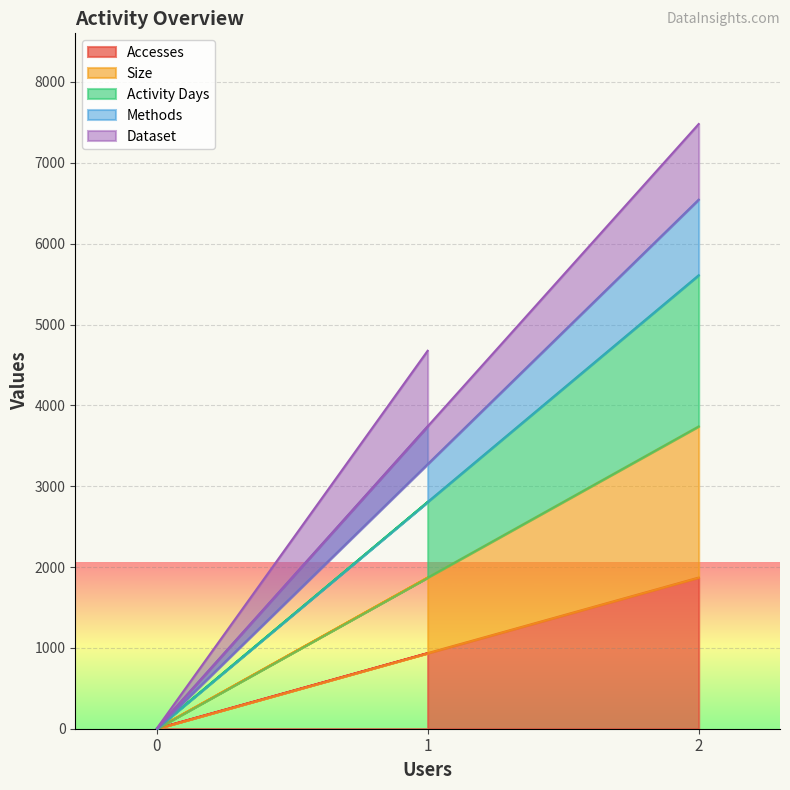

Which series has the widest spread of values?

Activity Days